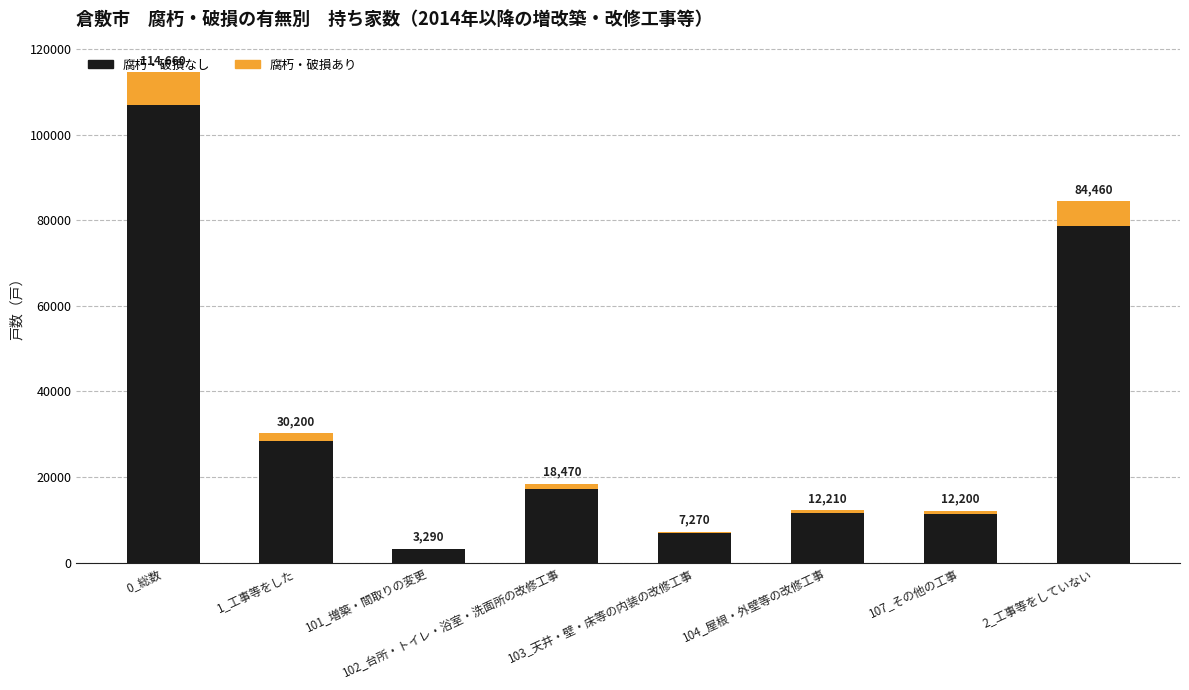

At which category is the sum across all series the highest?

0_総数